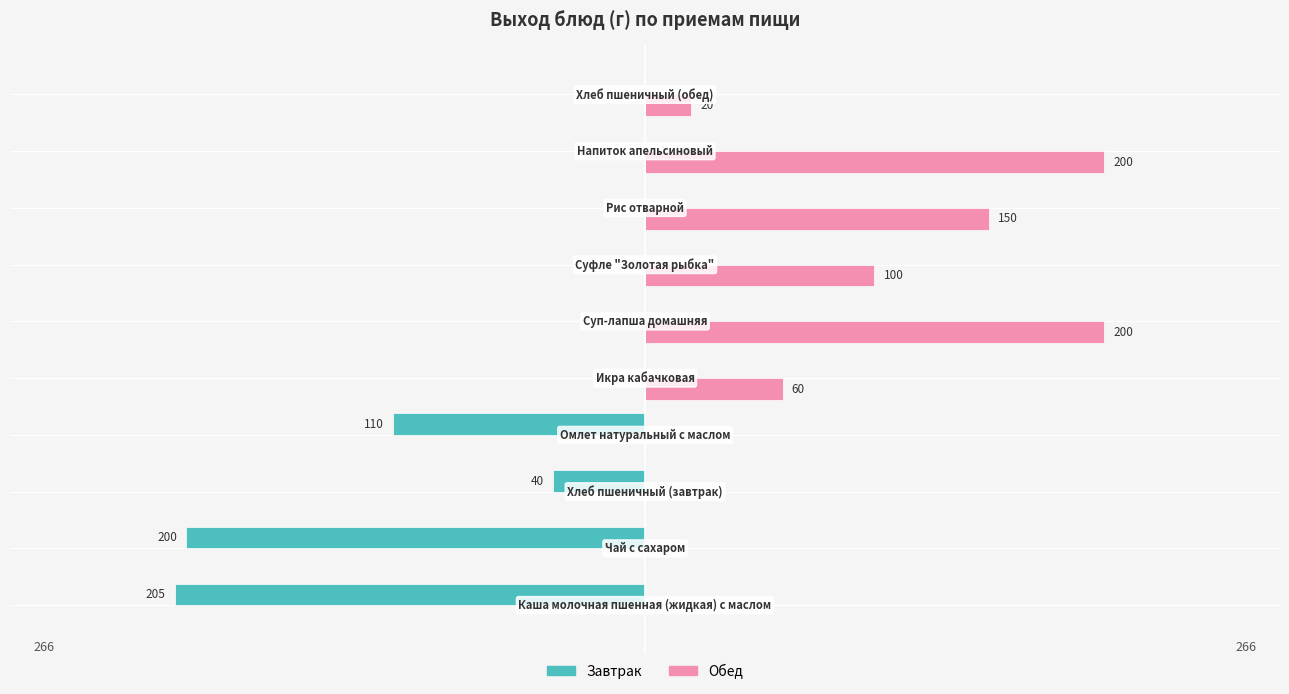

Which series has the largest total across all categories?

Обед